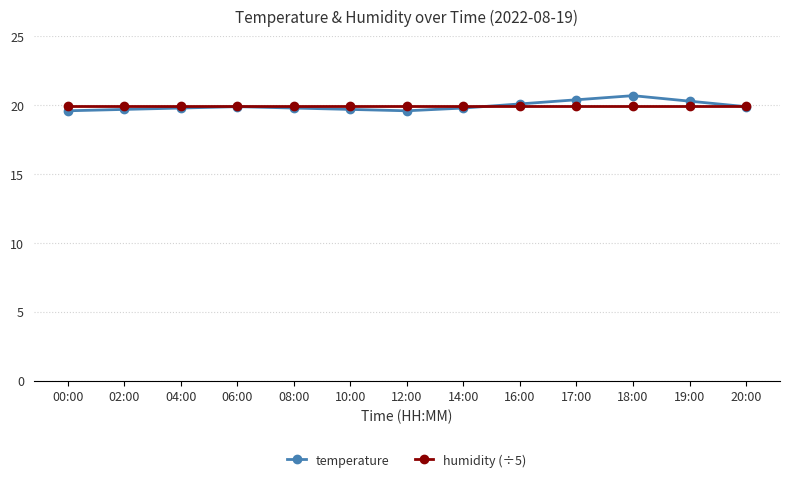

Is it true that humidity (÷5) equals 8.3 at 04:00?

False